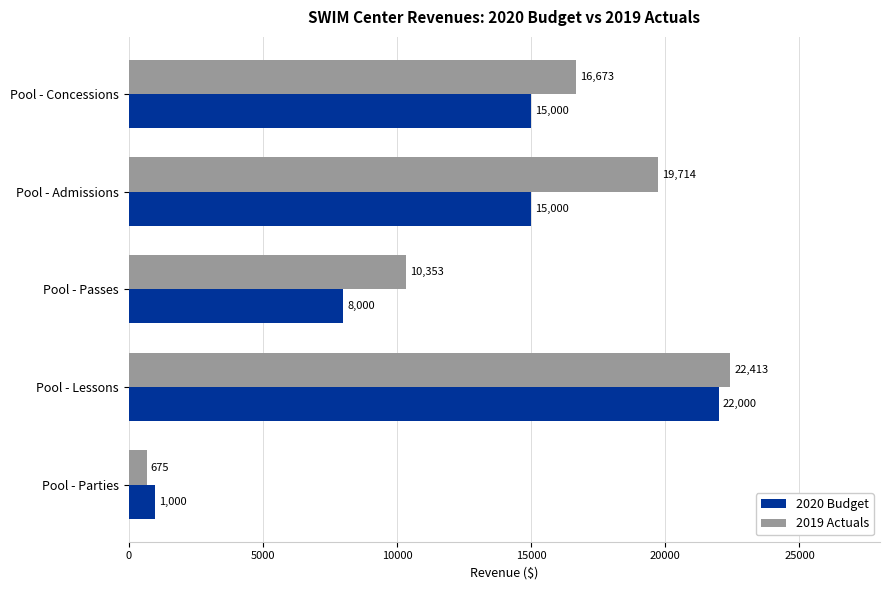

What is the sum of the 2020 Budget values at Pool - Admissions and Pool - Concessions?

30000.0